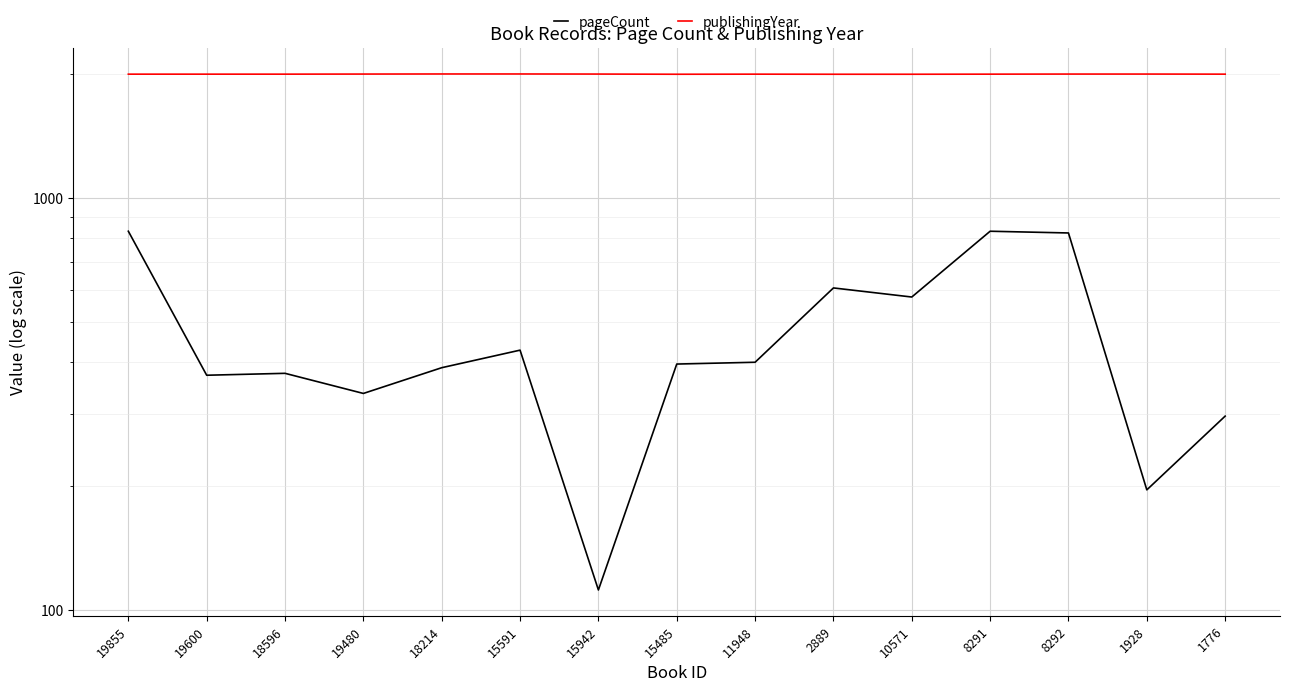

Is the value of pageCount at 8291 greater than the value of publishingYear at 1928?

No